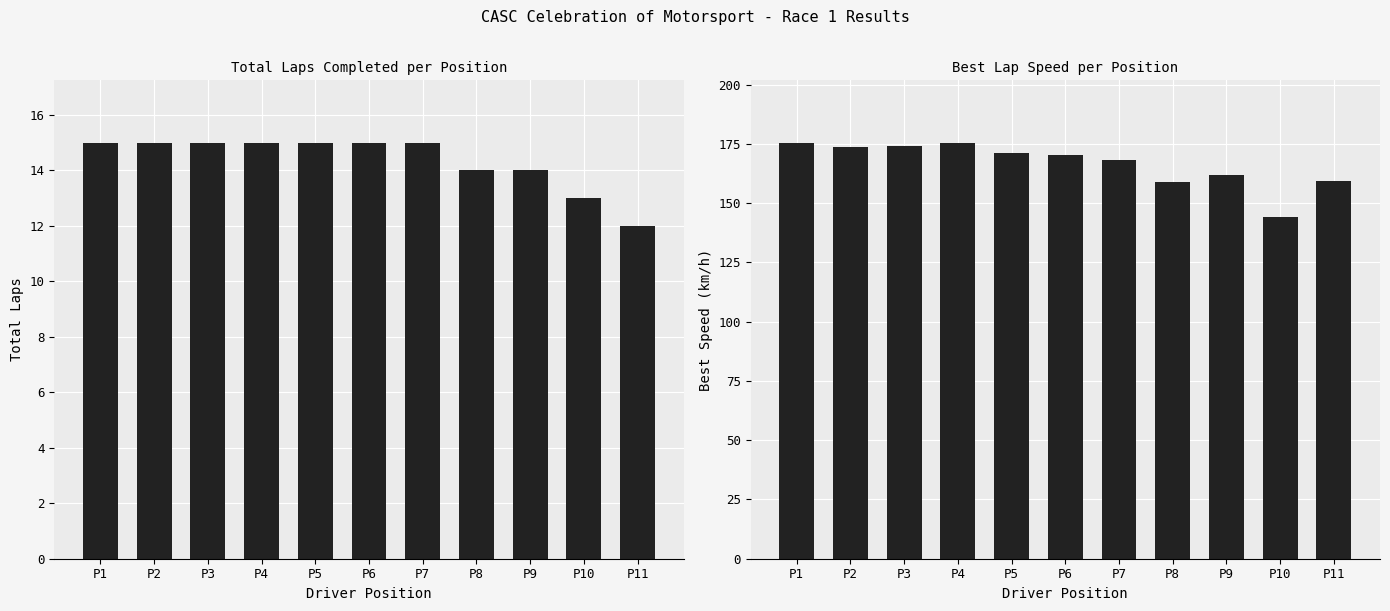

Reading left to right, extract all data points from this chart.

Total Laps: P1=15.0	P2=15.0	P3=15.0	P4=15.0	P5=15.0	P6=15.0	P7=15.0	P8=14.0	P9=14.0	P10=13.0	P11=12.0
Best Speed: P1=175.5	P2=173.8	P3=174.2	P4=175.3	P5=171.2	P6=170.4	P7=168.0	P8=158.8	P9=161.7	P10=144.2	P11=159.3